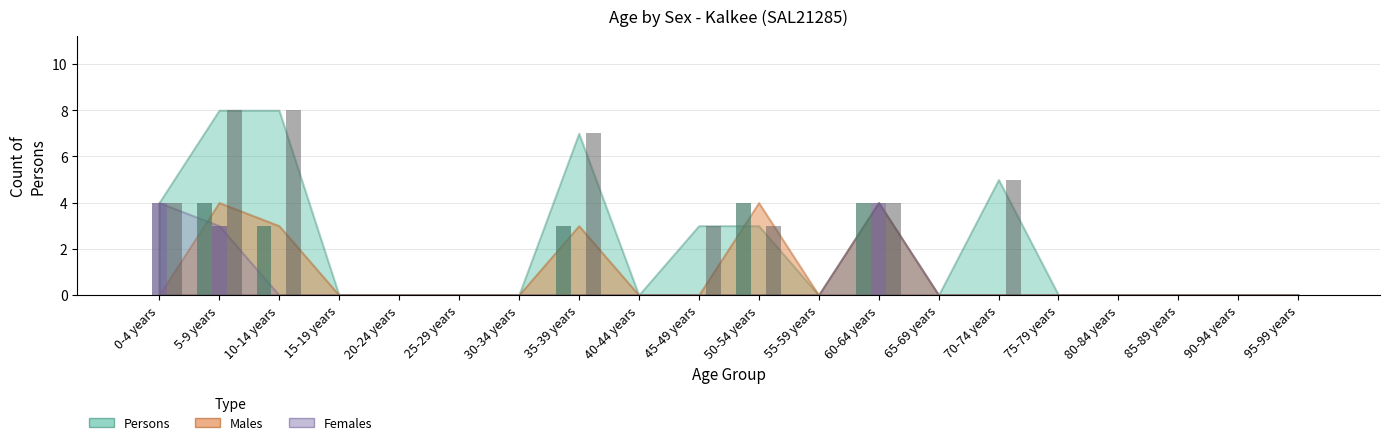

At which label is Persons closest to 4?

0-4 years